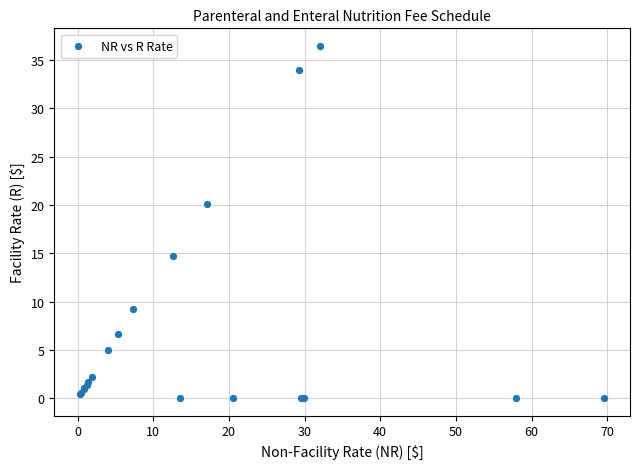

What Y value in the scatter plot is closest to 18?

20.1